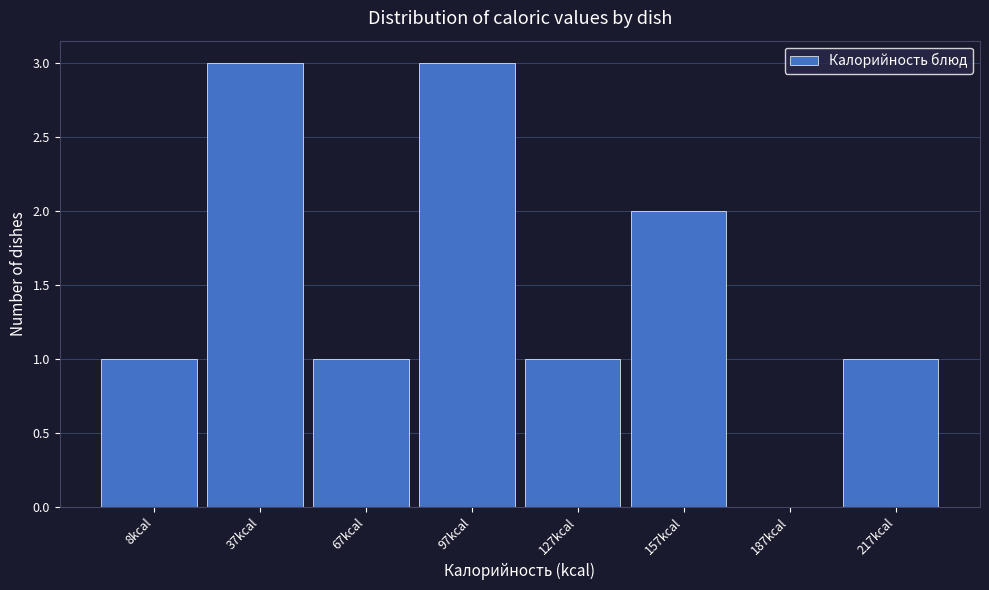

Reading left to right, transcribe all the data shown in this chart.

8kcal=1	37kcal=3	67kcal=1	97kcal=3	127kcal=1	157kcal=2	187kcal=0	217kcal=1